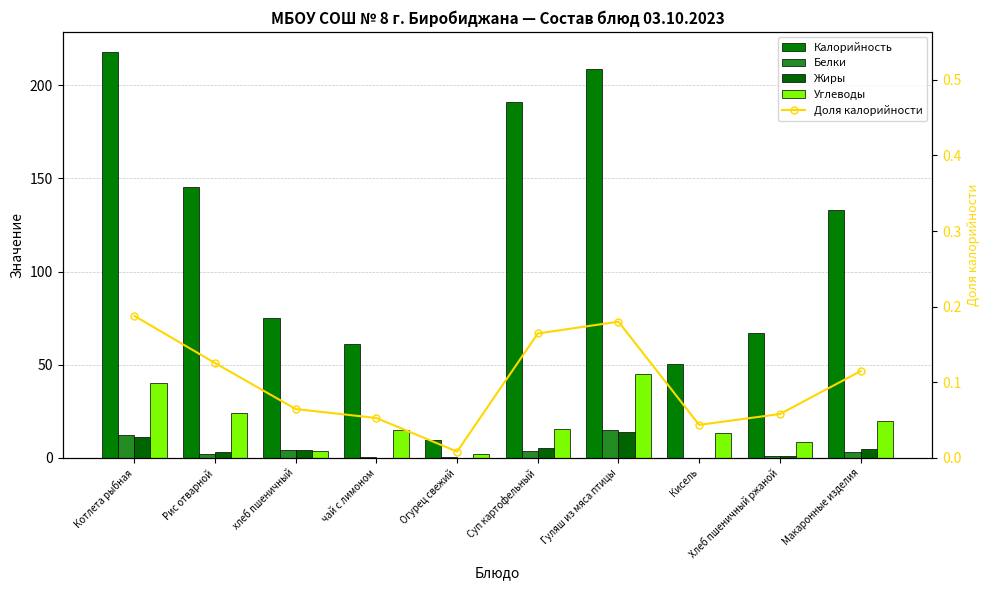

Which series has the largest total across all categories?

Калорийность